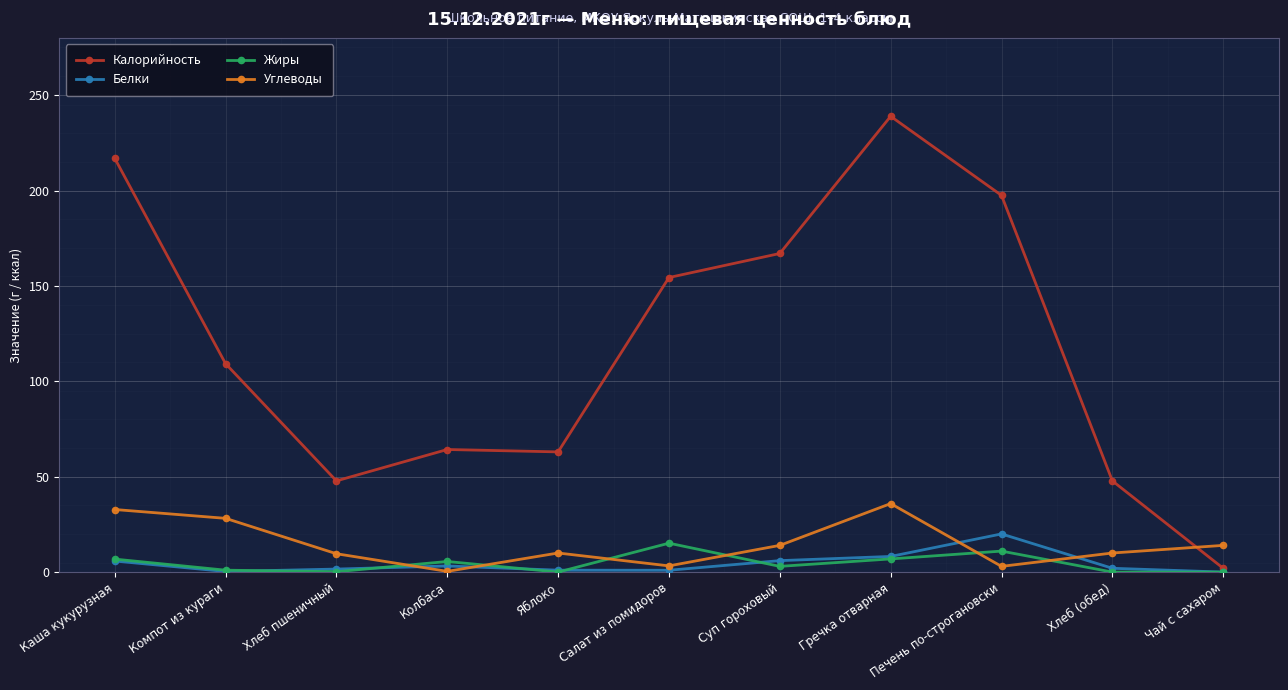

What position from the left is Суп гороховый?

7